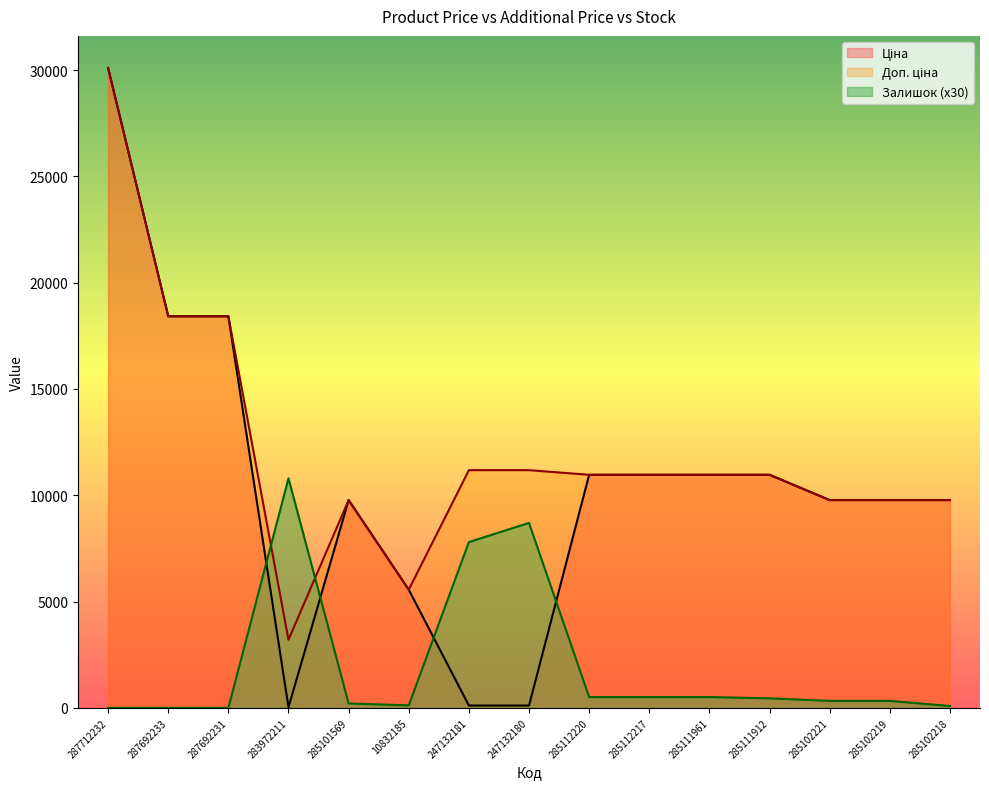

What is the difference between the Залишок values at 287692233 and 247132180?

8700.0